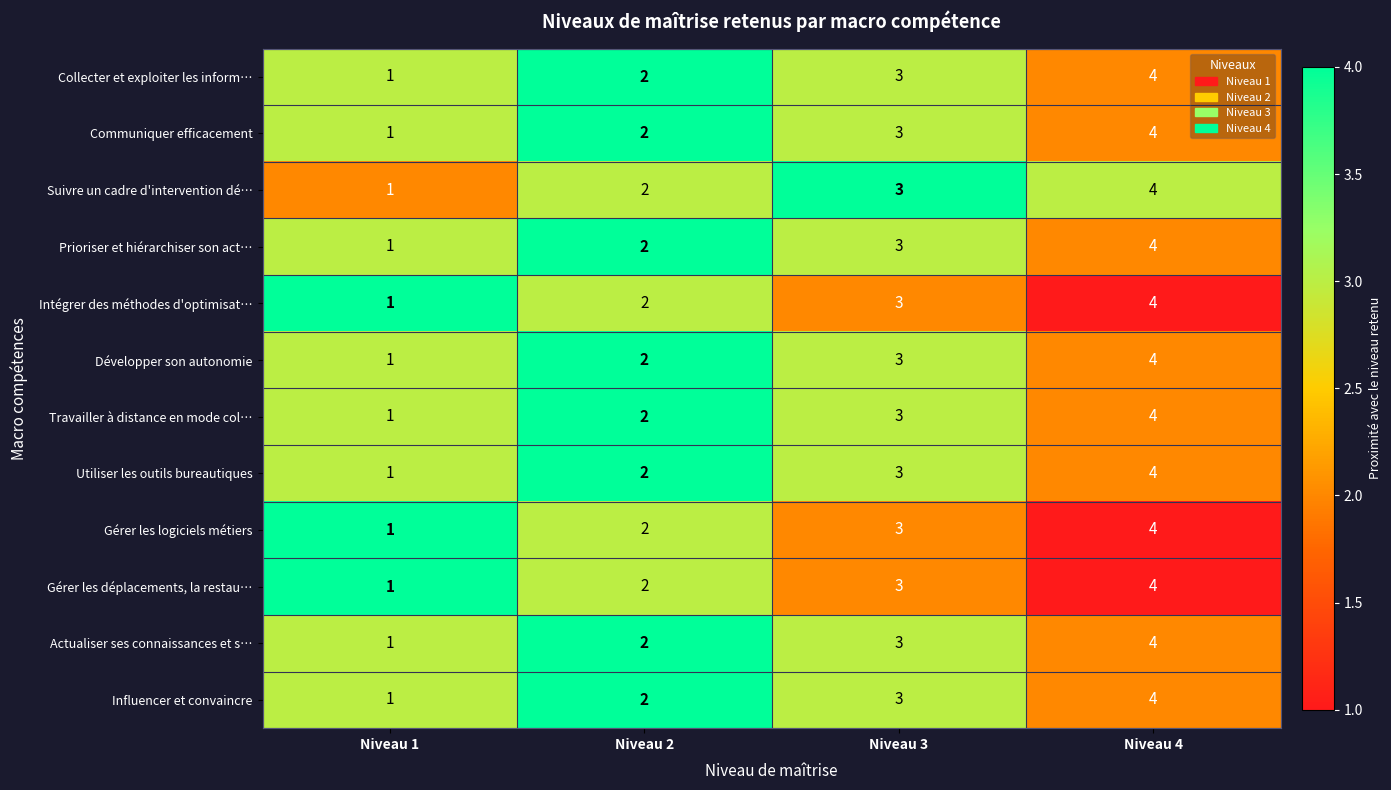

List the labels in order of Influencer et convaincre value, smallest first.

Niveau 1, Niveau 2, Niveau 3, Niveau 4